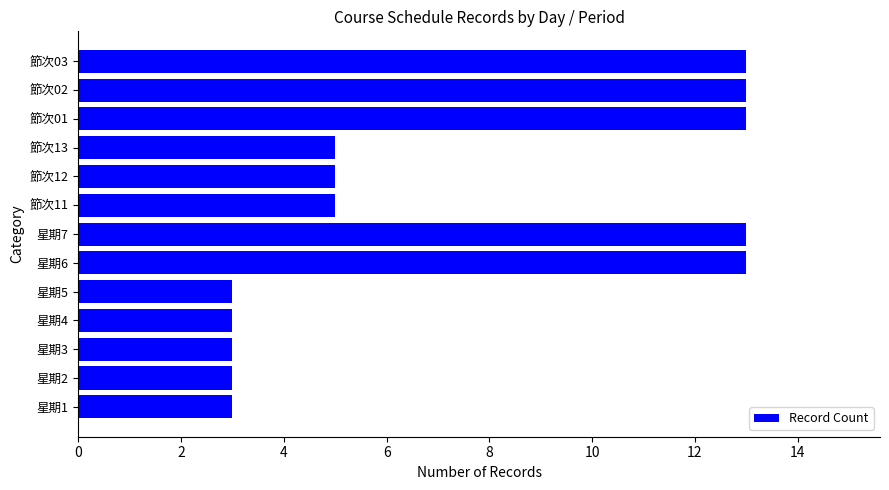

What is the change in value from 星期1 to 節次03?

+10